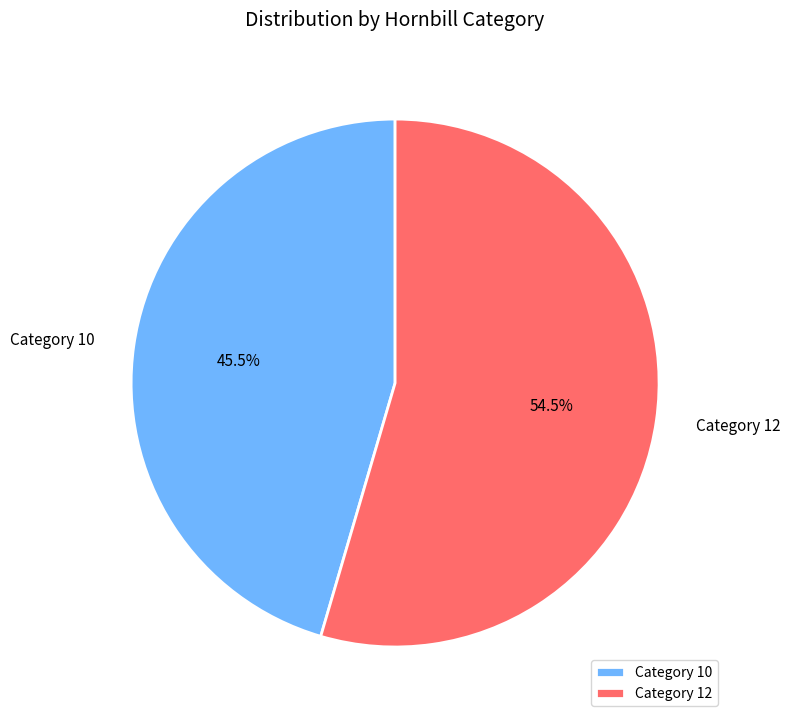

Rank the categories by value from lowest to highest.

Category 10, Category 12